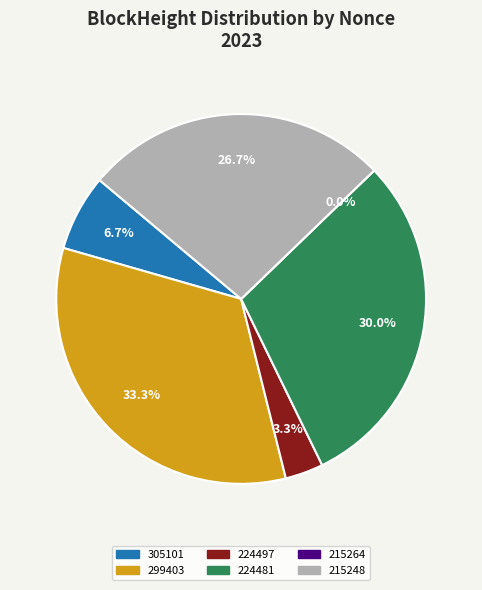

What is the change in value from 305101 to 224481?

+7